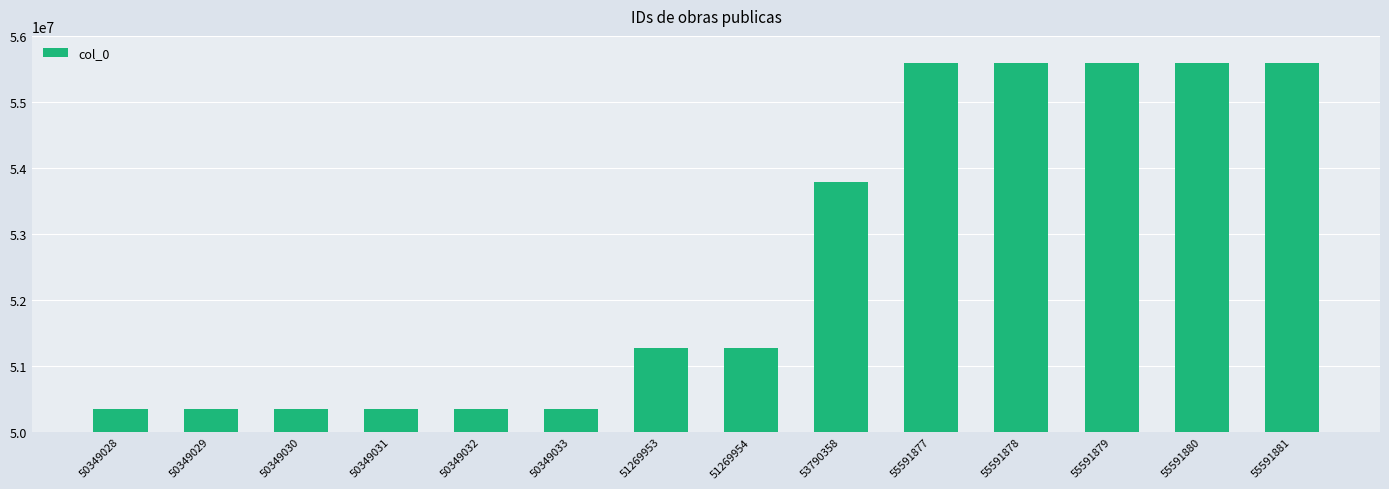

Is it true that the value at 55591878 is 22495153?

False